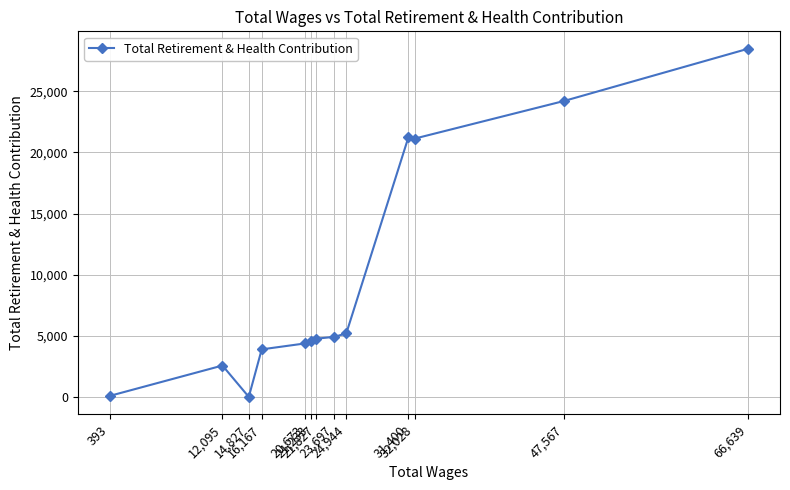

At which label is the value closest to 14239?

32,028